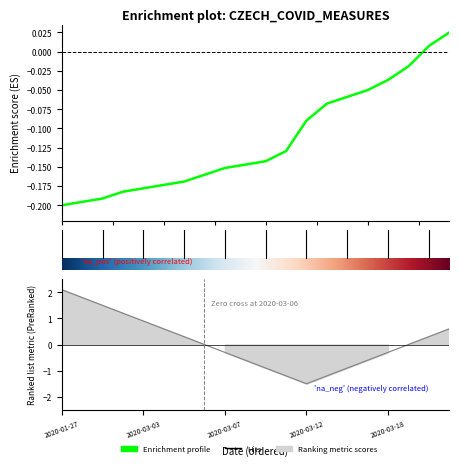

Which series has the largest total across all categories?

Ranking metric